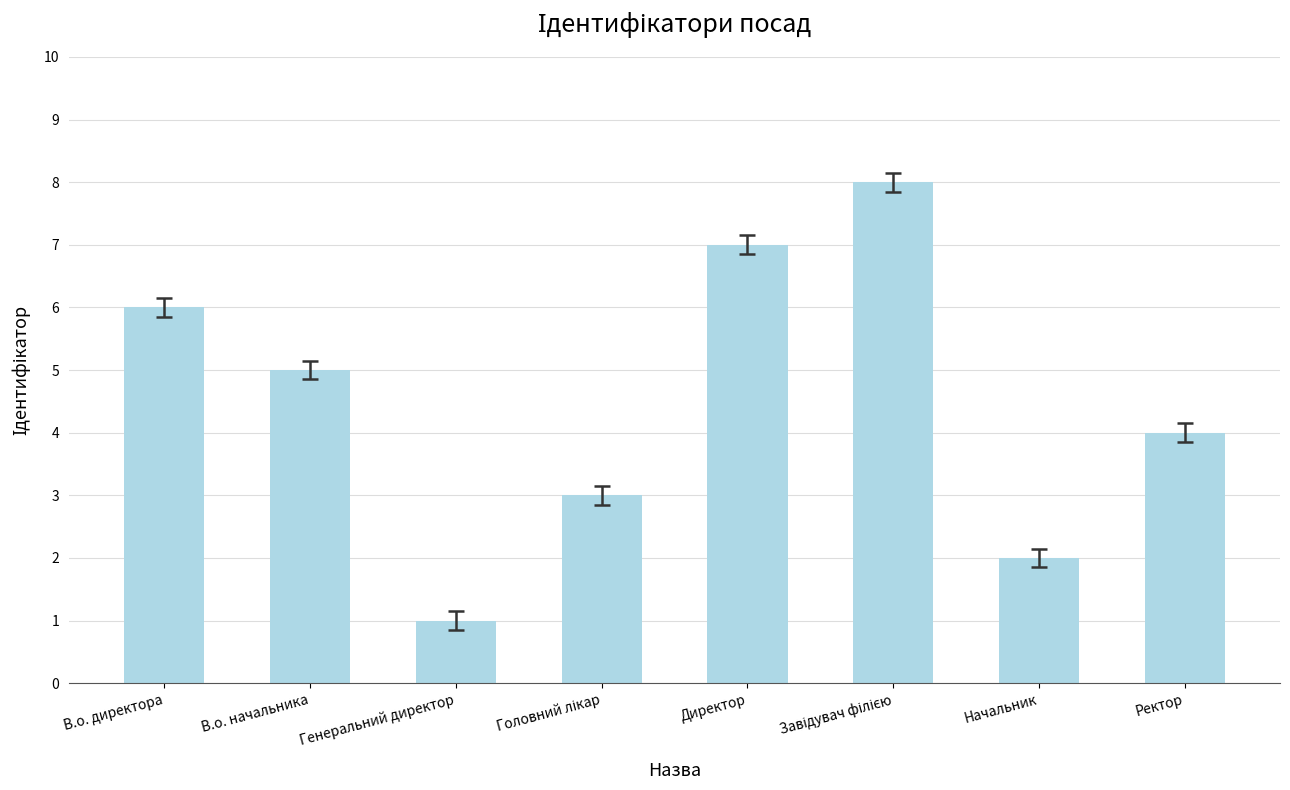

Which label corresponds to the smallest value in the chart?

Генеральний директор